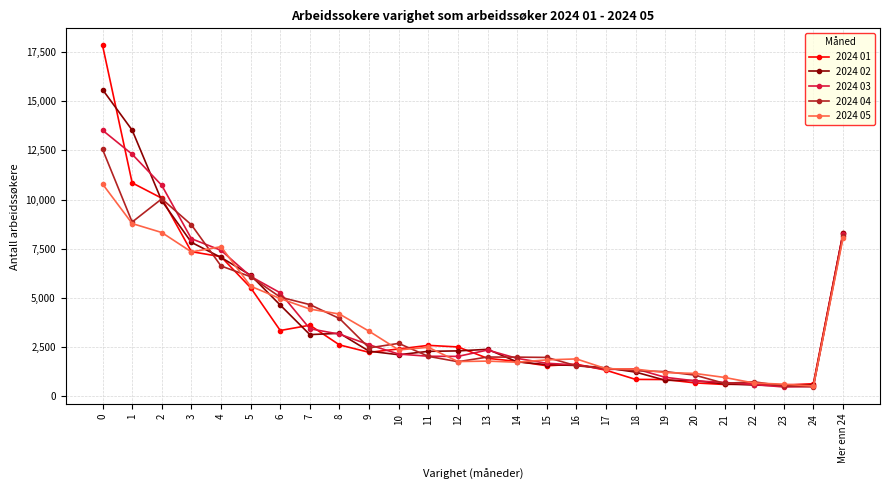

True or false: 2024 03 has more than 0 points higher than both neighbors.

True